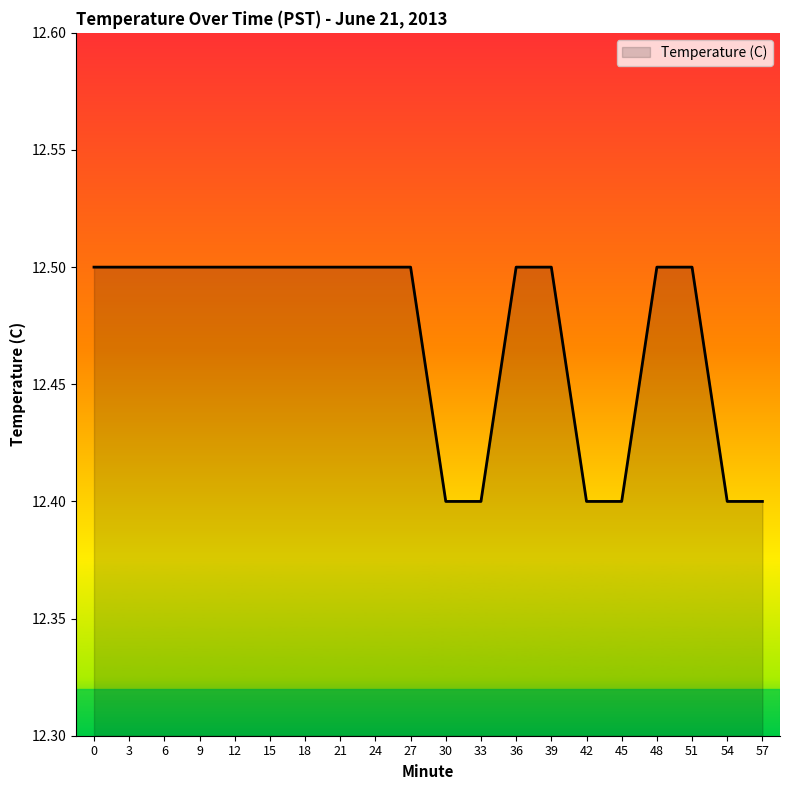

How many series are shown in this chart?

1